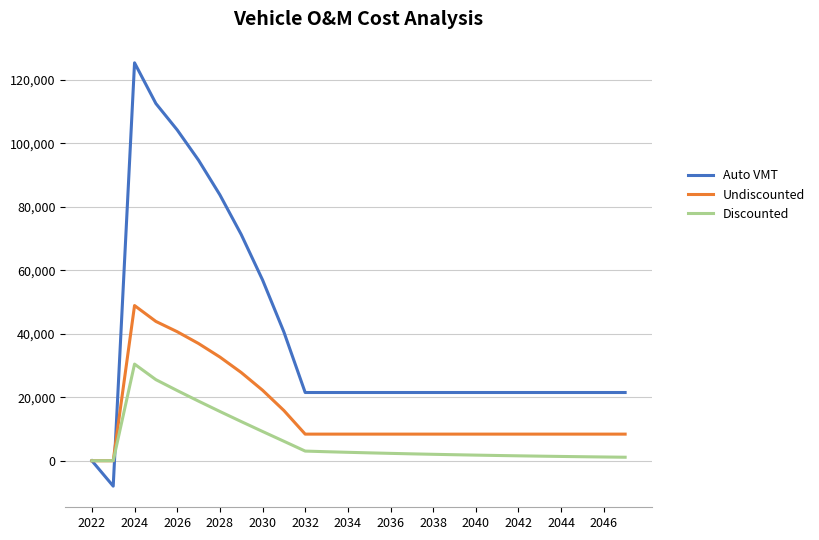

Which series has the largest total across all categories?

Auto VMT